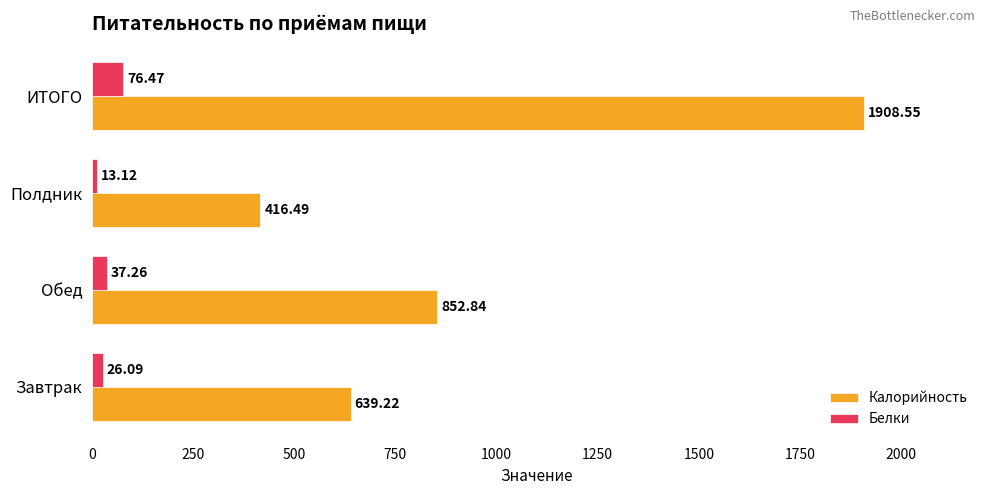

Which series has the largest range (max minus min)?

Калорийность